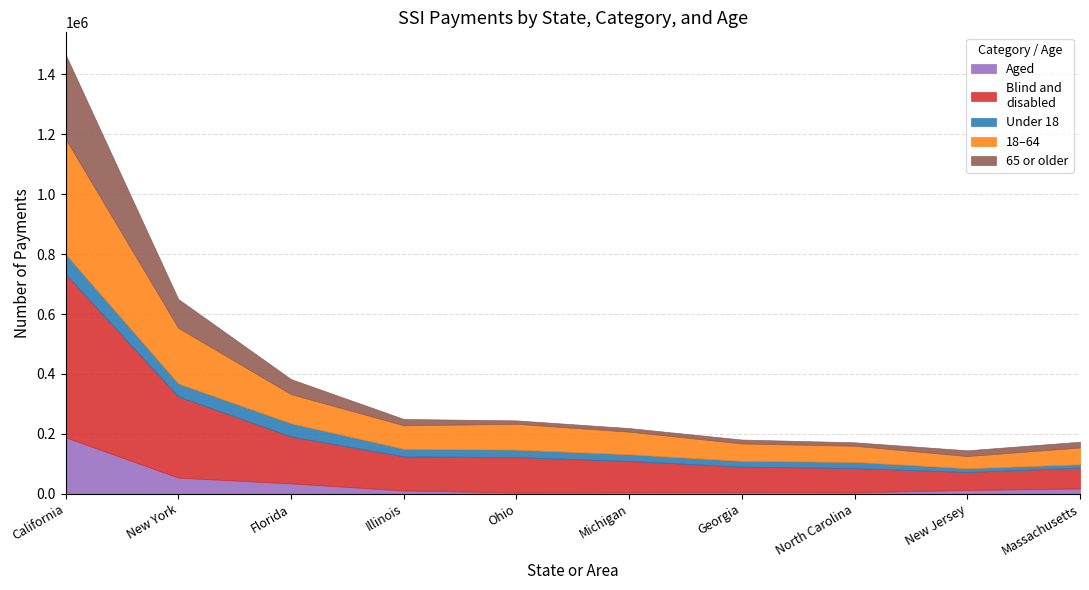

Which series has the widest spread of values?

Blind and disabled